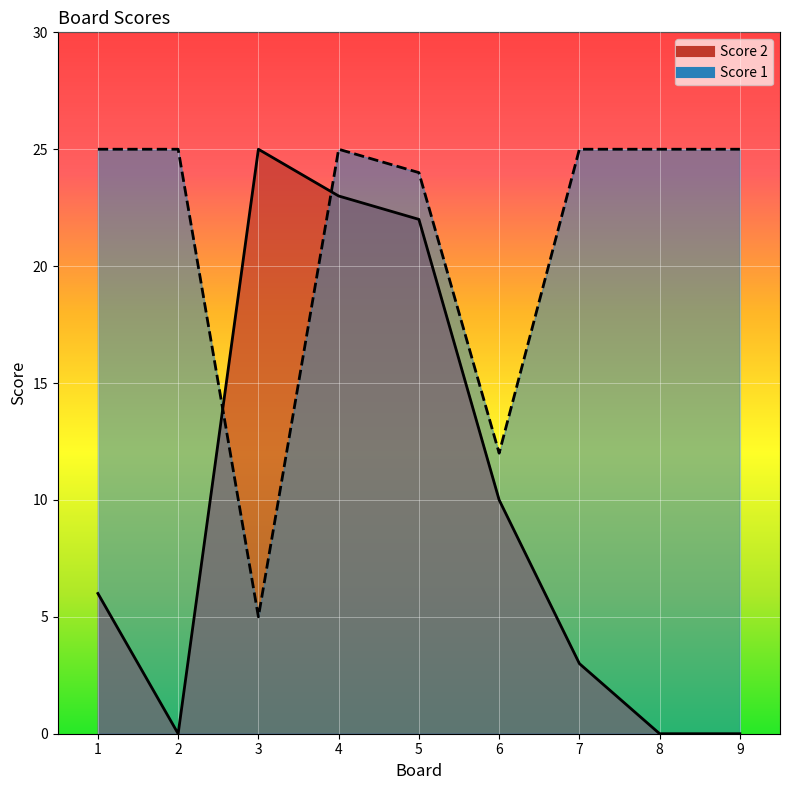

At which category does Score 1 reach its first local peak?

4